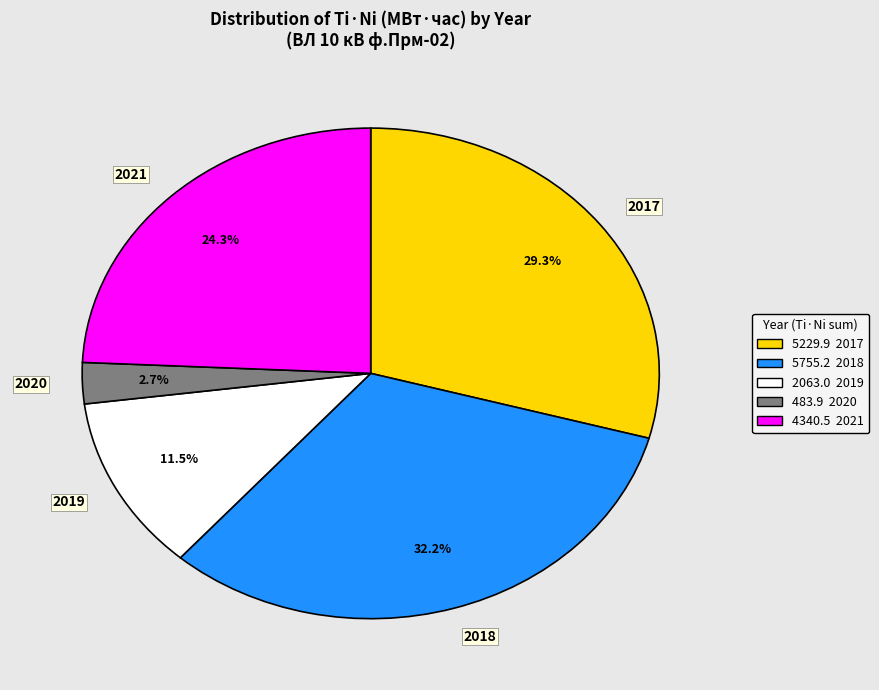

Which has a higher value, 2021 or 2018?

2018